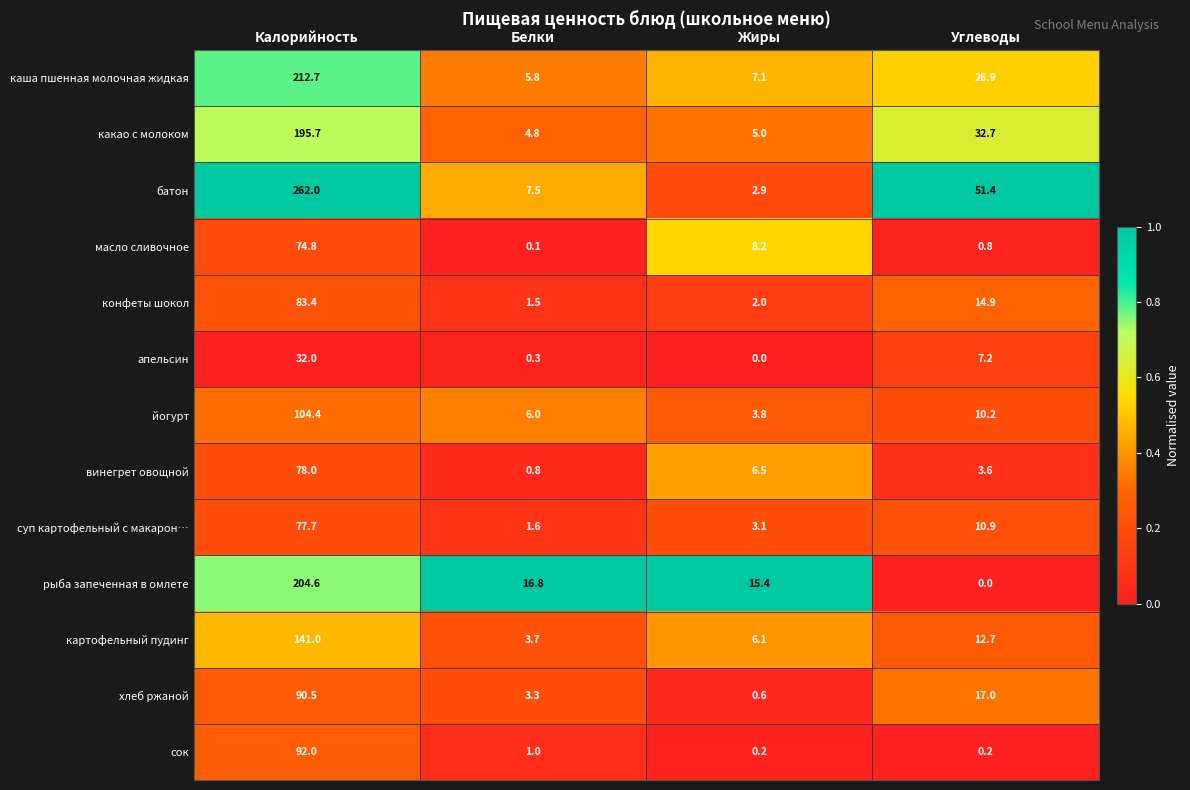

Is the value of батон at Калорийность greater than the value of масло сливочное at Белки?

Yes